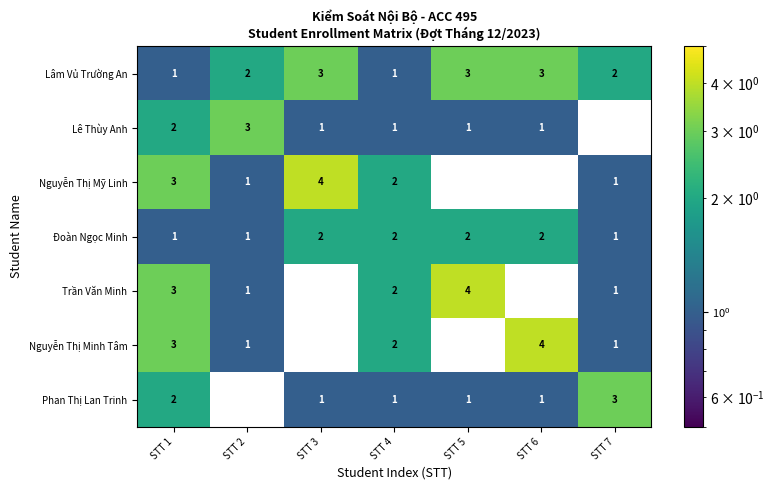

What is the total value across all series at STT 4?

11